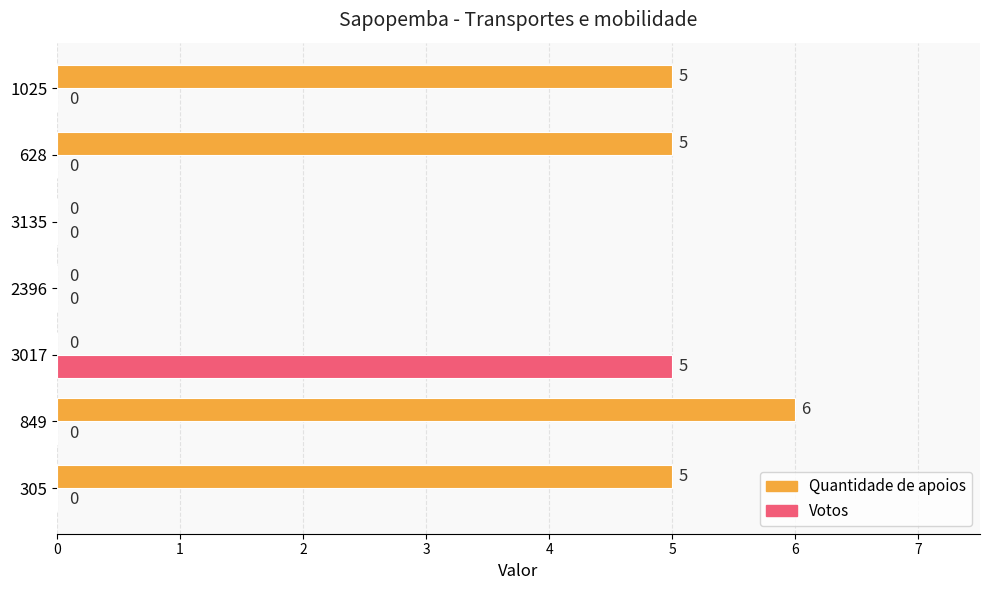

The Quantidade de apoios series shows 4 at 3017. True or false?

False